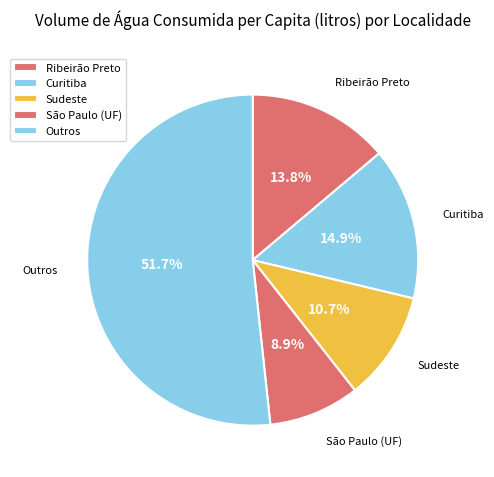

What is the majority slice?

Outros